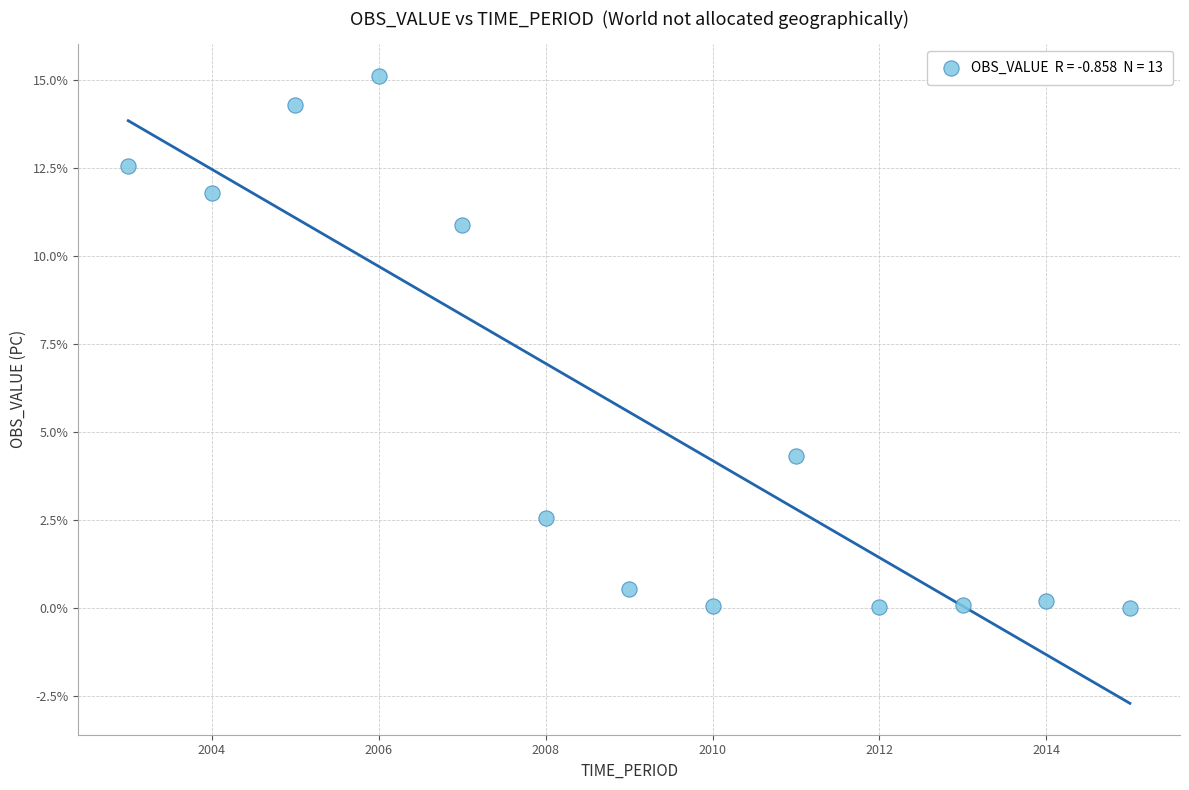

What is the range of X values (max minus min)?

12.0